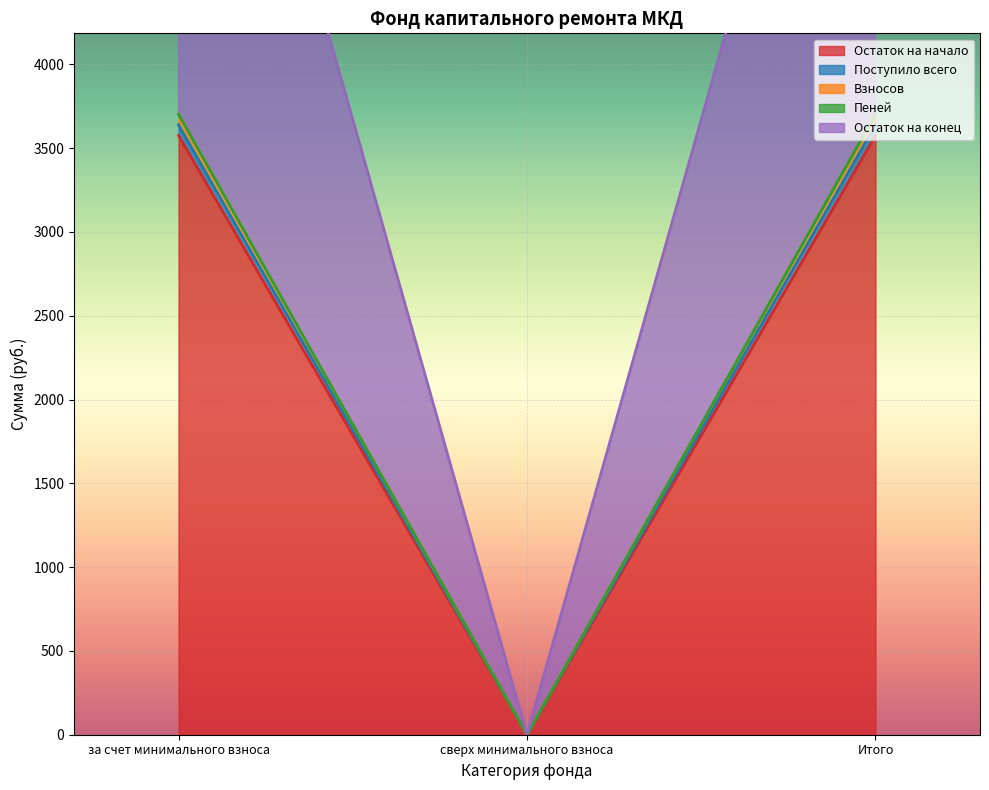

What is the difference between the second highest and minimum values in the Пеней series?

3703.3